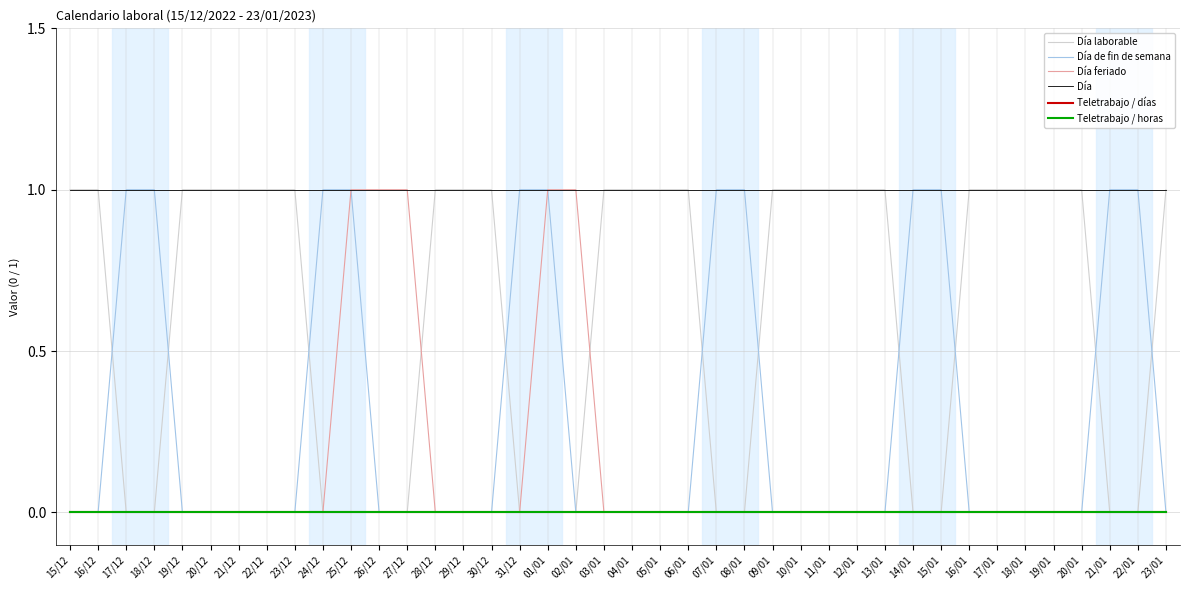

Is the value of Teletrabajo / días at 27/12 greater than the value of Día laborable at 21/01?

No